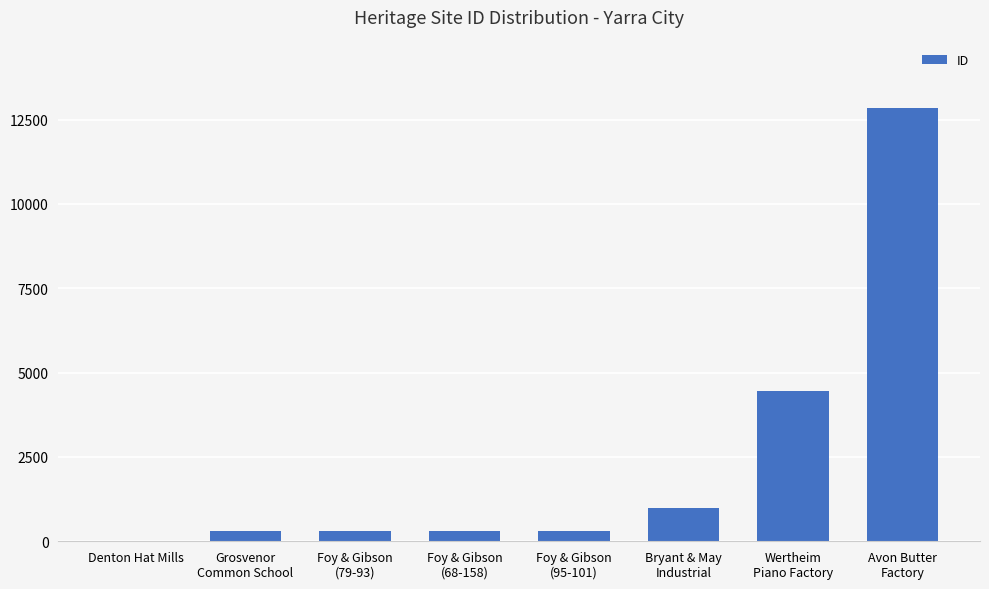

What is the sum of all values?

19541